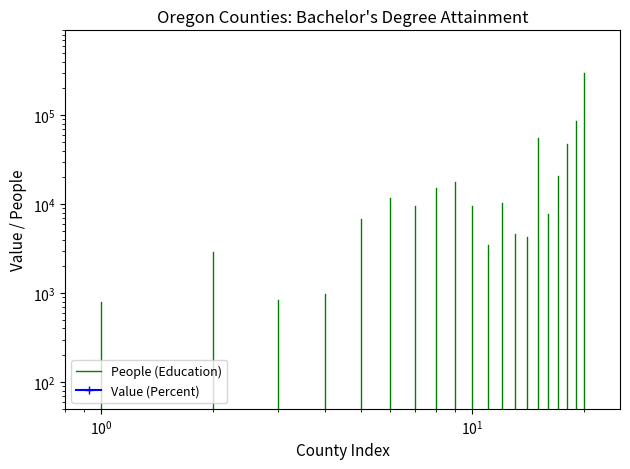

The chart shows a value of 28.8 at $\mathdefault{10^{1}}$. True or false?

False